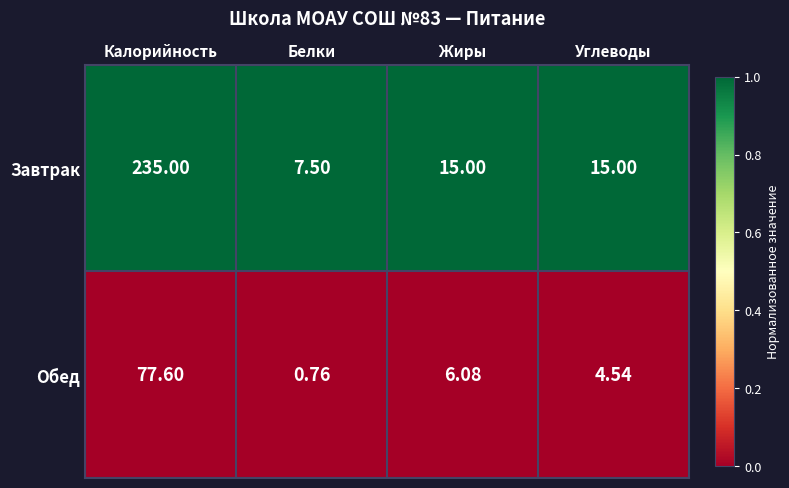

Rank the series by their average value, from highest to lowest.

Завтрак, Обед